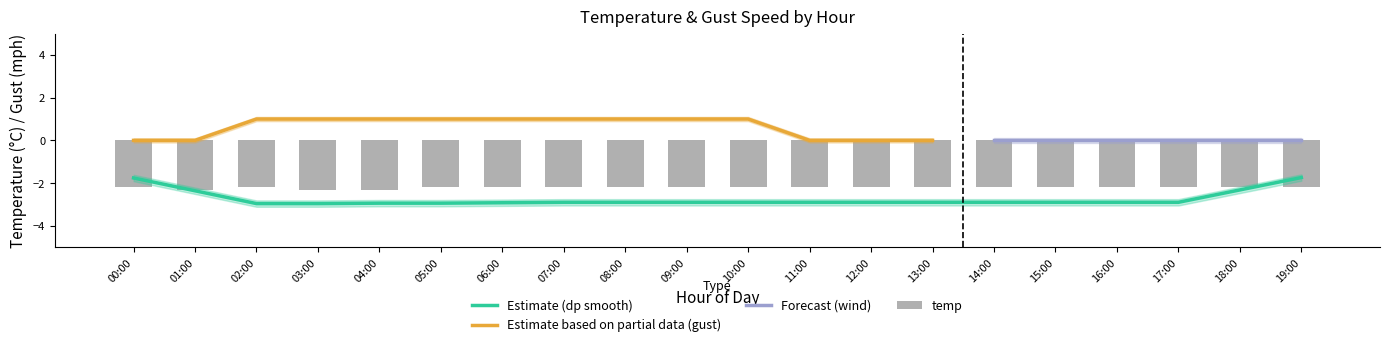

What is the label of the 3rd bar from the left?

02:00